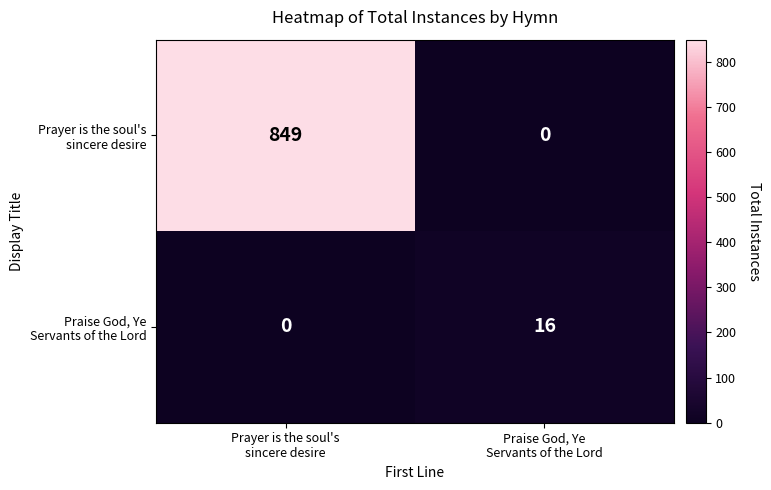

How many distinct data groups are displayed?

2